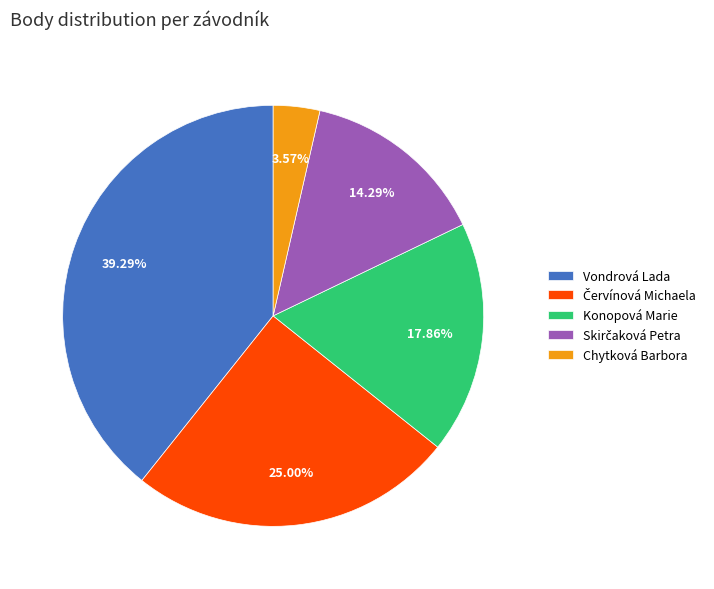

Is it true that Konopová Marie is 18% of the pie?

True